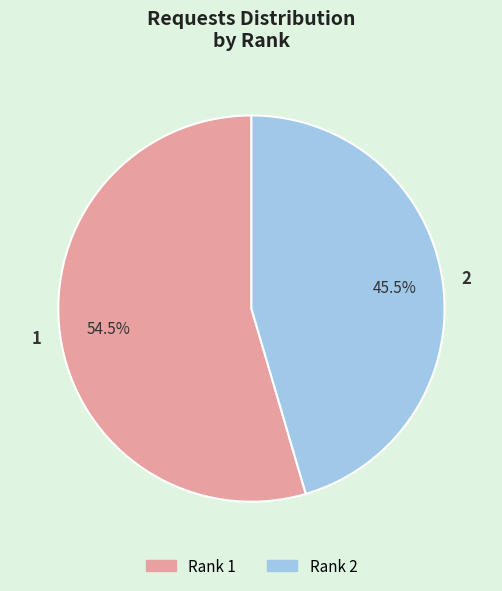

What is the majority slice?

1